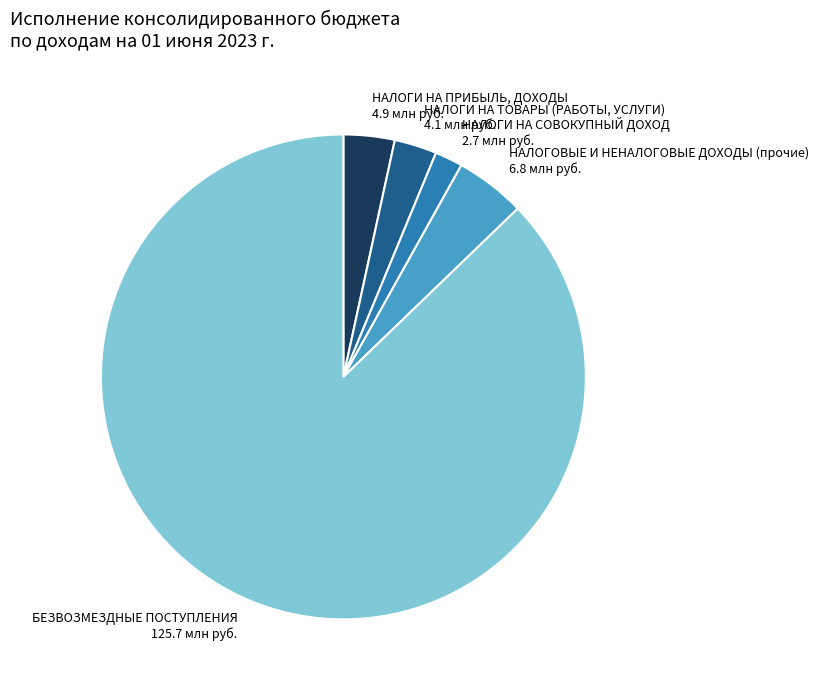

Is it true that НАЛОГОВЫЕ И НЕНАЛОГОВЫЕ ДОХОДЫ (прочие) is 19% of the pie?

False